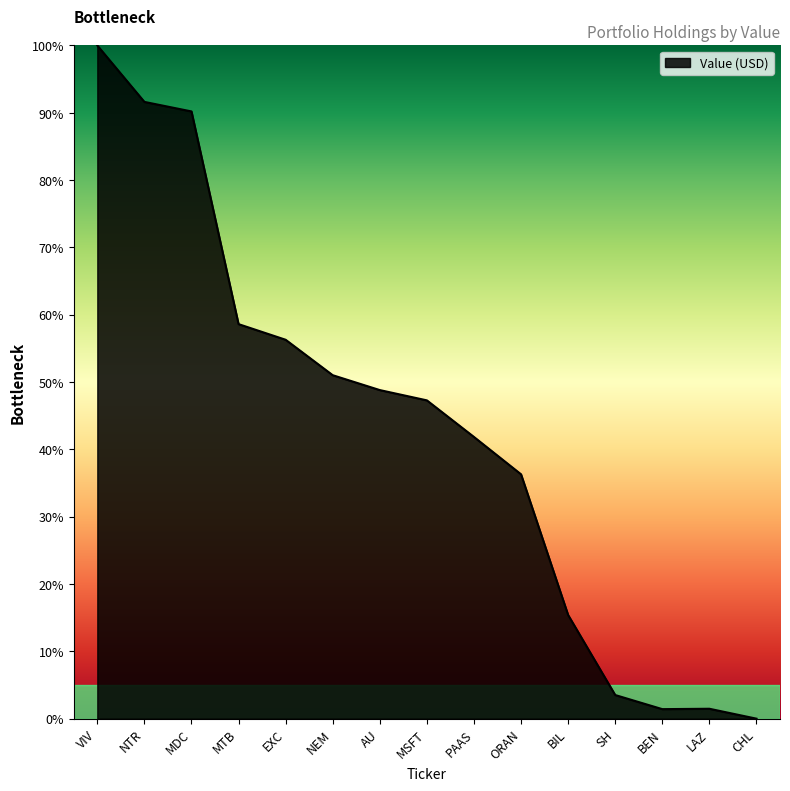

Does the chart have visible grid lines?

No